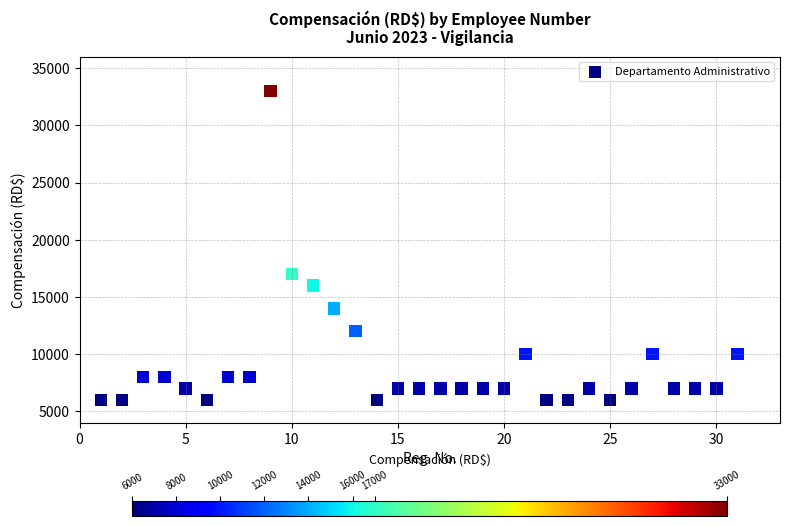

What Y value in the scatter plot is closest to 19500?

17000